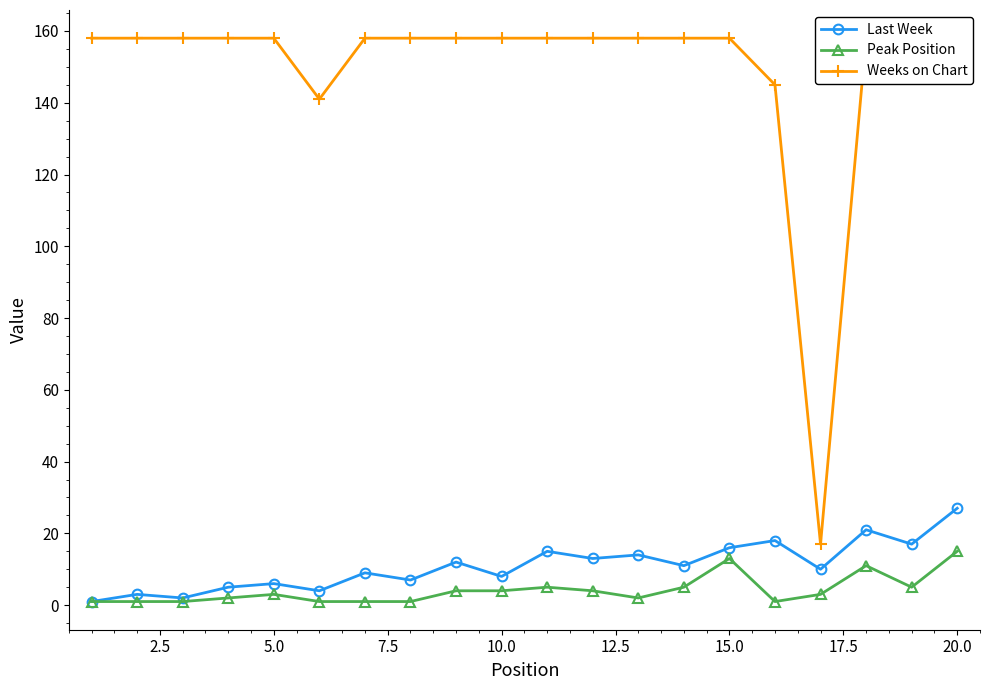

At which label does Last Week reach its peak?

20.0